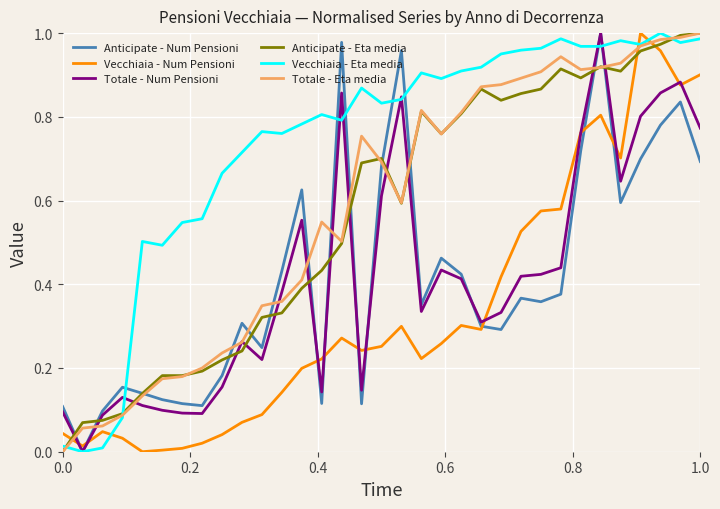

How many times do Vecchiaia - Num Pensioni and Anticipate - Eta media cross each other?

3